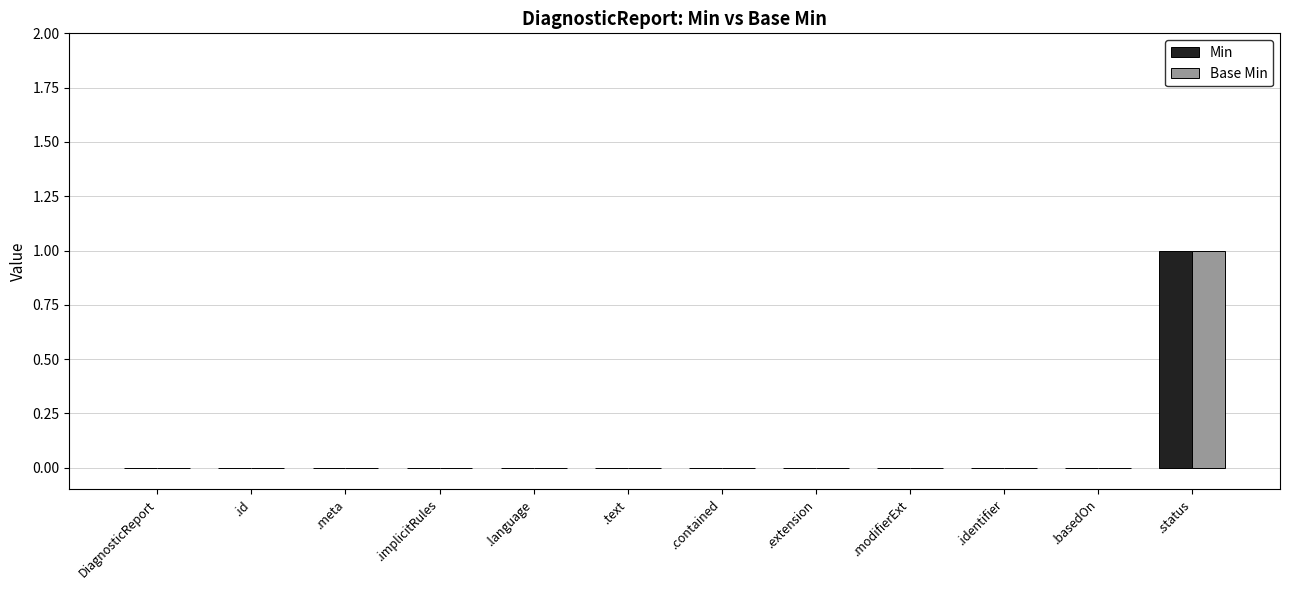

At which category is the sum across all series the highest?

.status